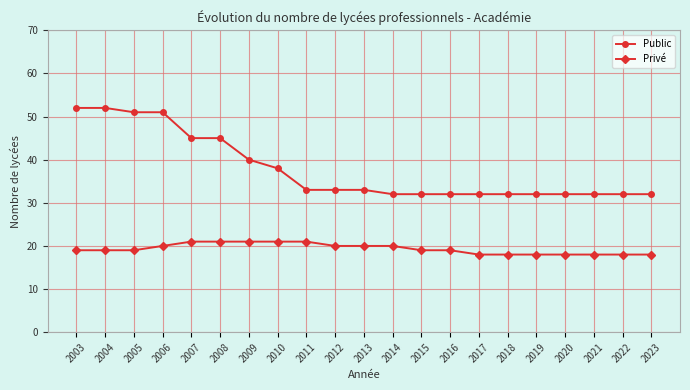

True or false: Privé and Public intersect in this chart.

False